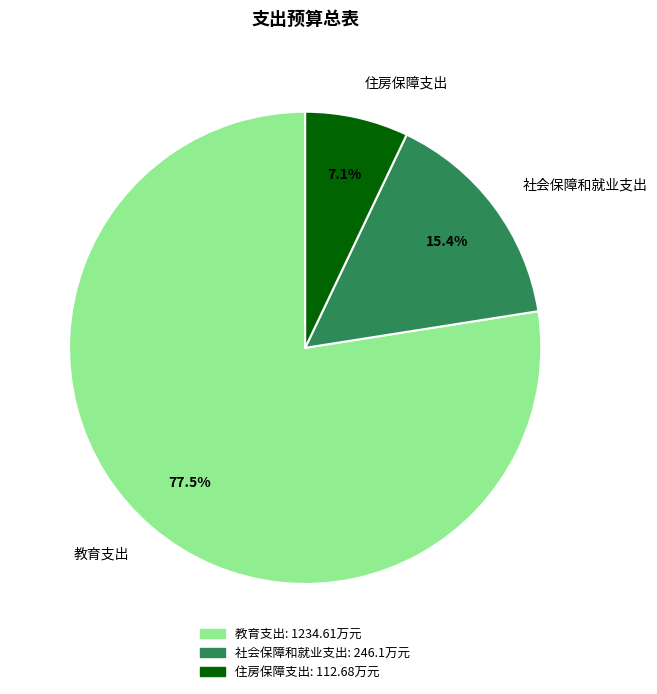

To the nearest percent, what is the combined percentage of 教育支出 and 住房保障支出?

85%